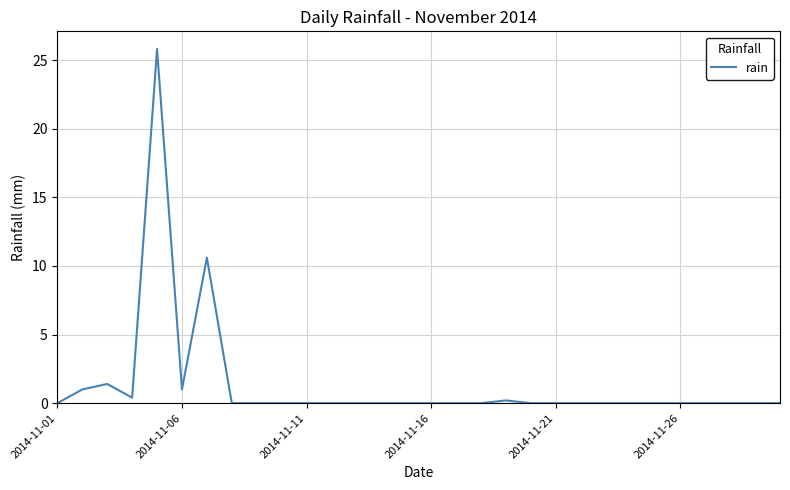

What is the difference between the maximum and minimum values?

25.8